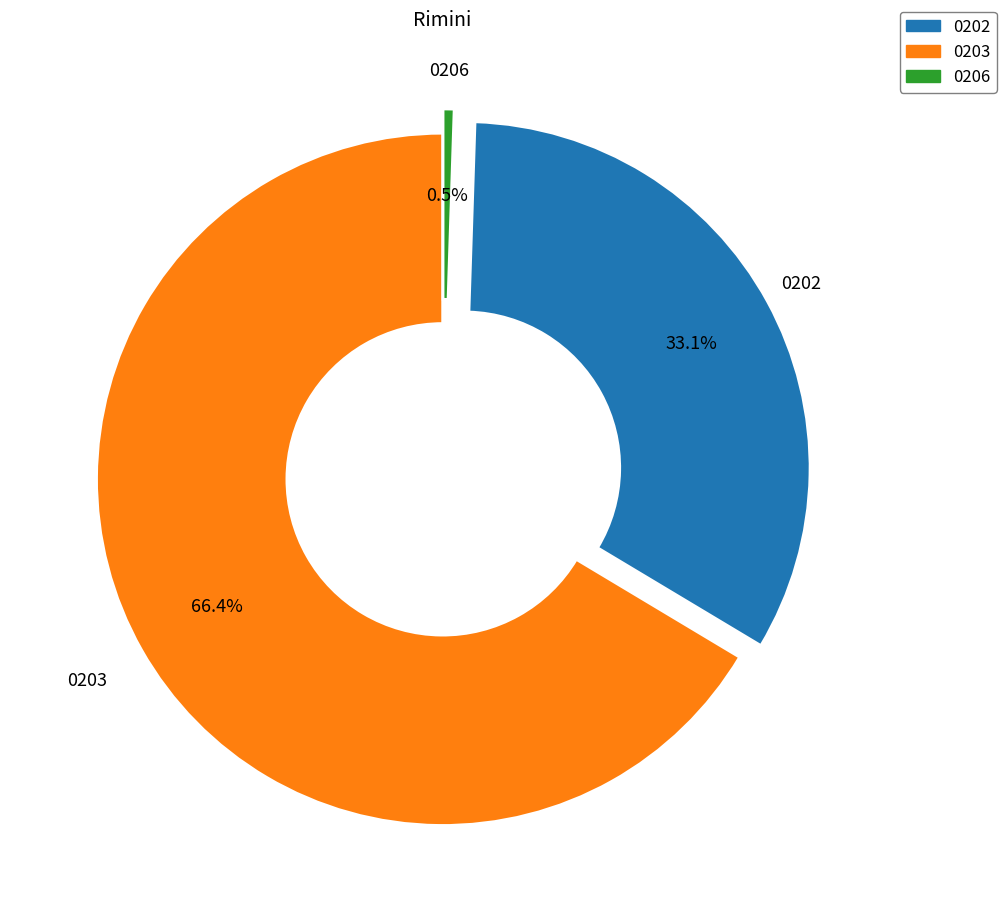

To the nearest percent, what is the average slice percentage?

33%